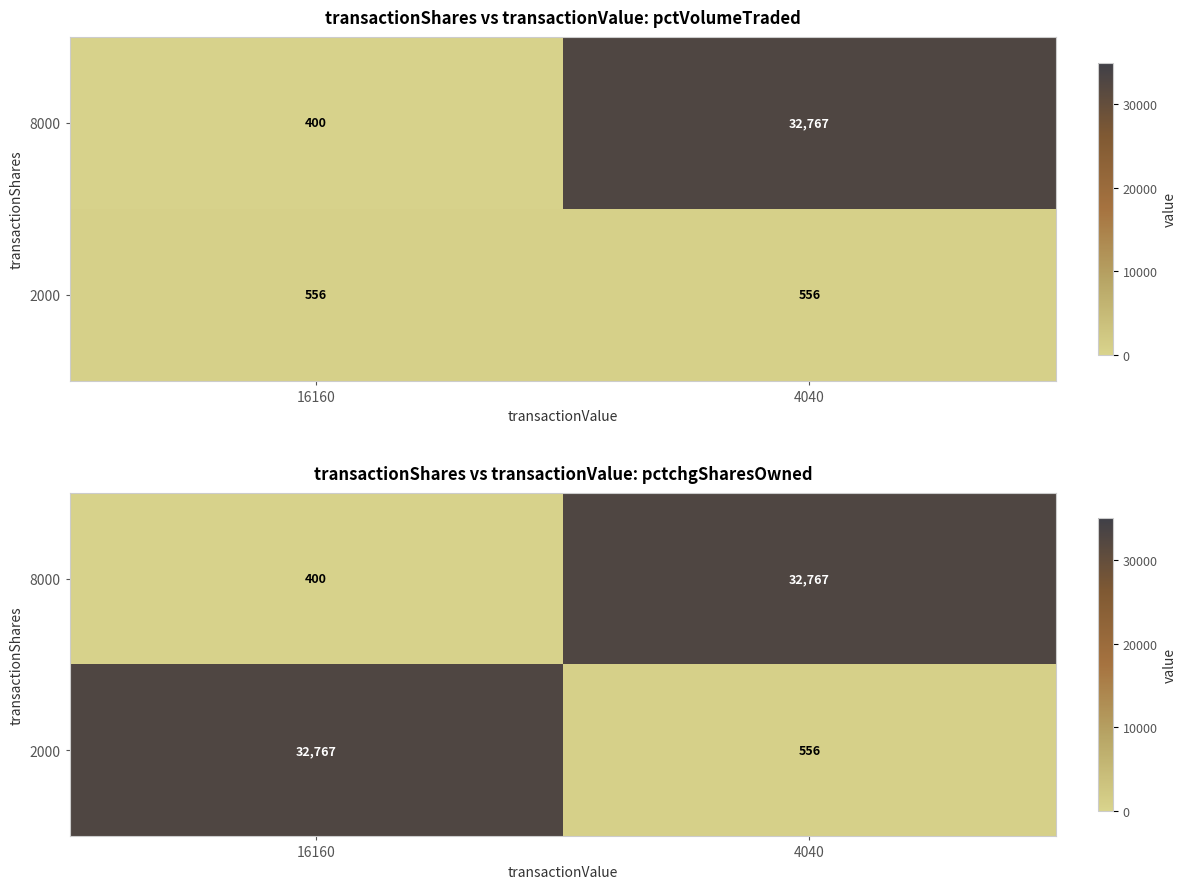

True or false: 8000 has a value of 400 at 16160.

True